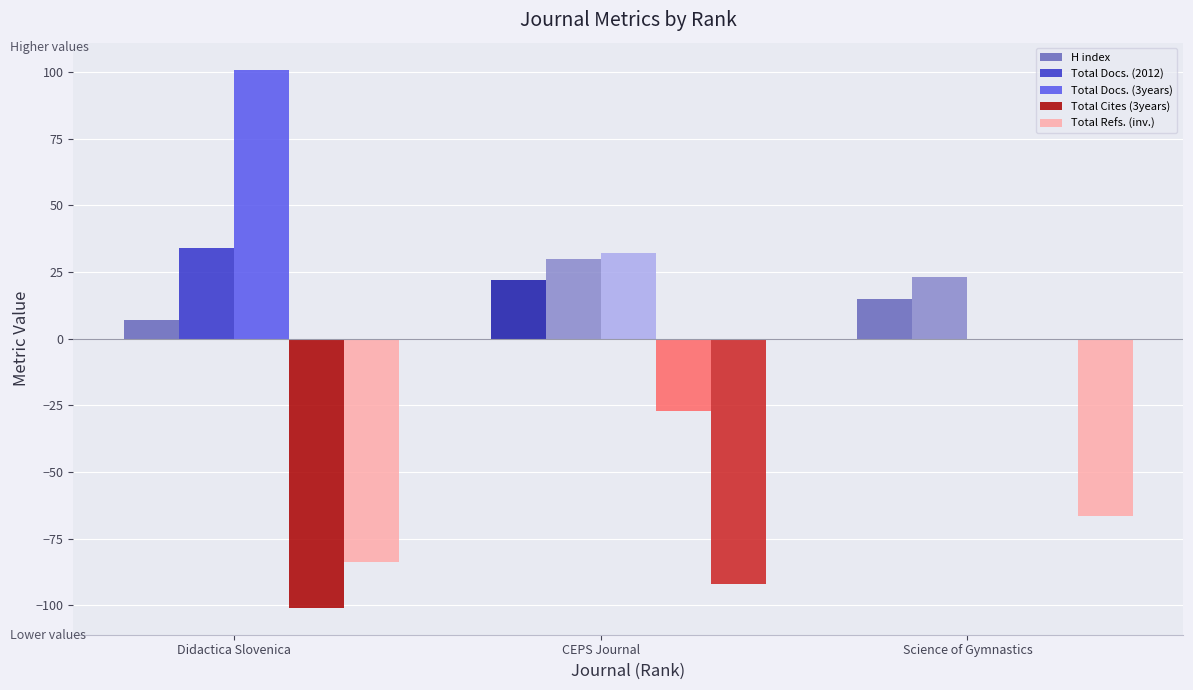

True or false: Total Docs. (2012) has a value of 10.4 at CEPS Journal.

False